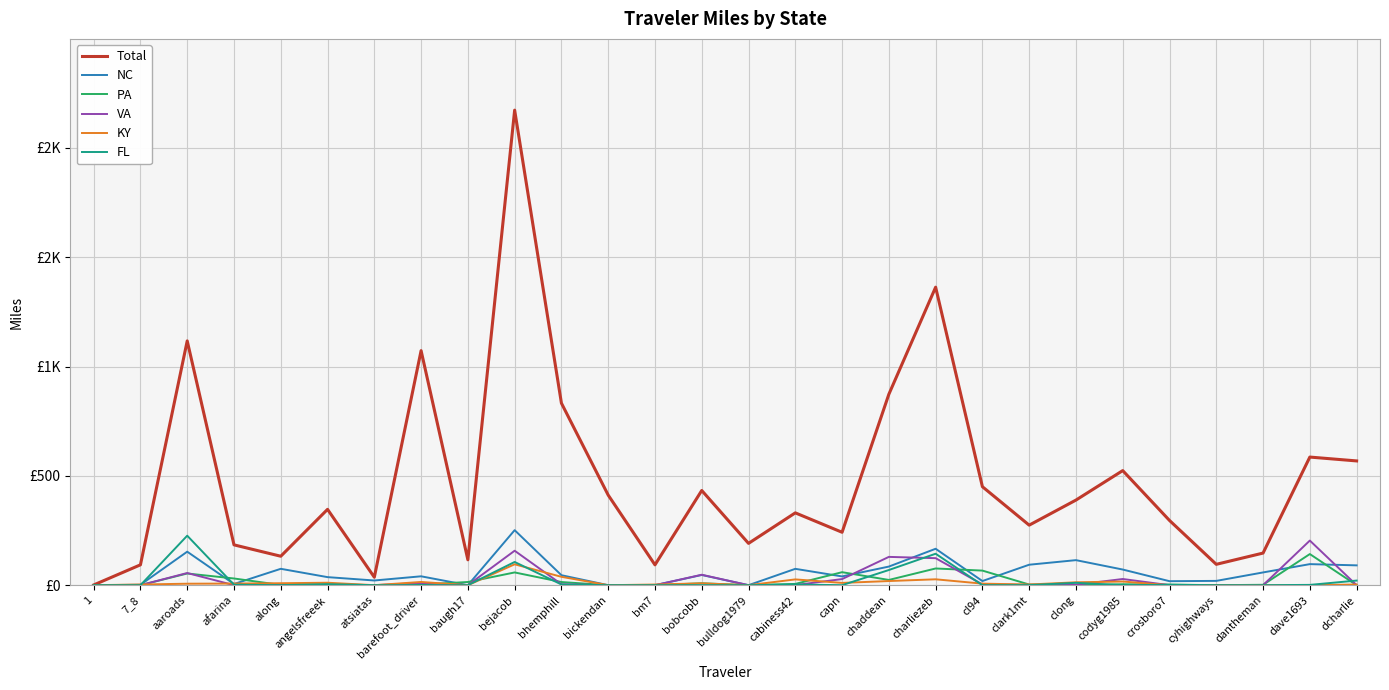

What are all the series names shown in the legend?

Total, NC, PA, VA, KY, FL